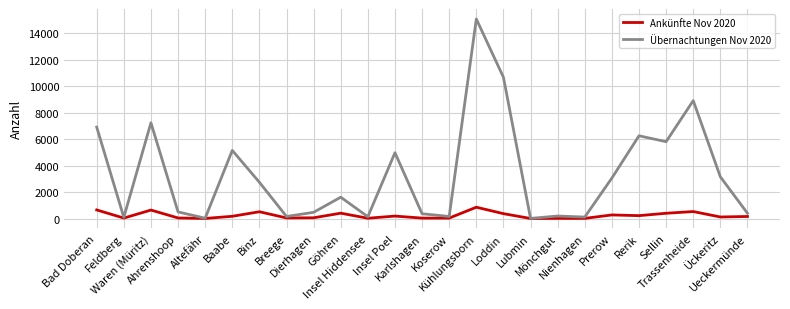

What is the maximum value shown in the chart?

15073